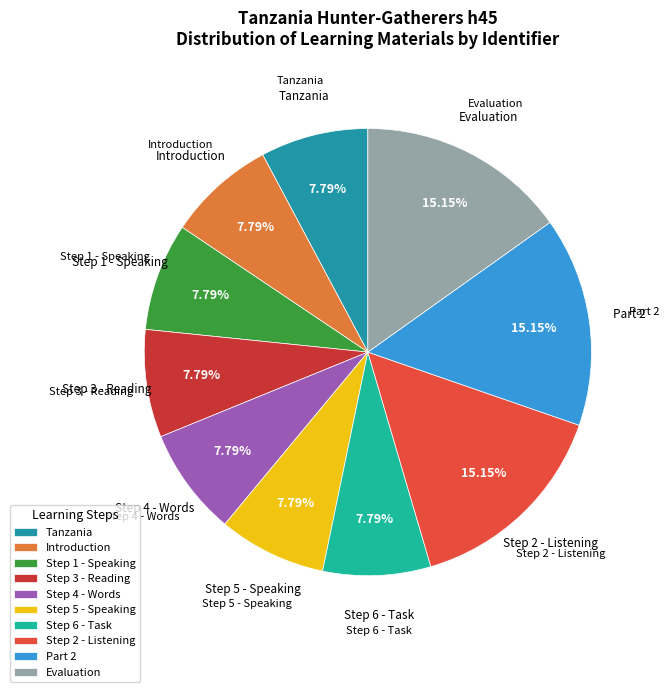

Does Step 1 - Speaking represent more than half of the total?

No